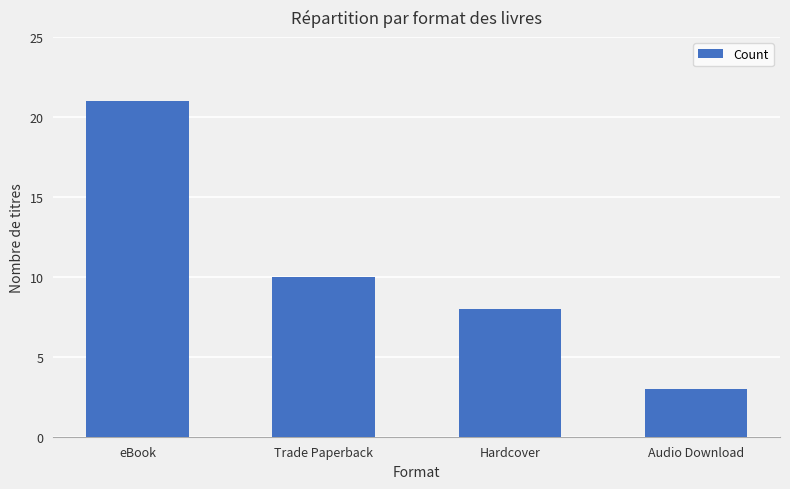

What is the change in value from Trade Paperback to Audio Download?

-7